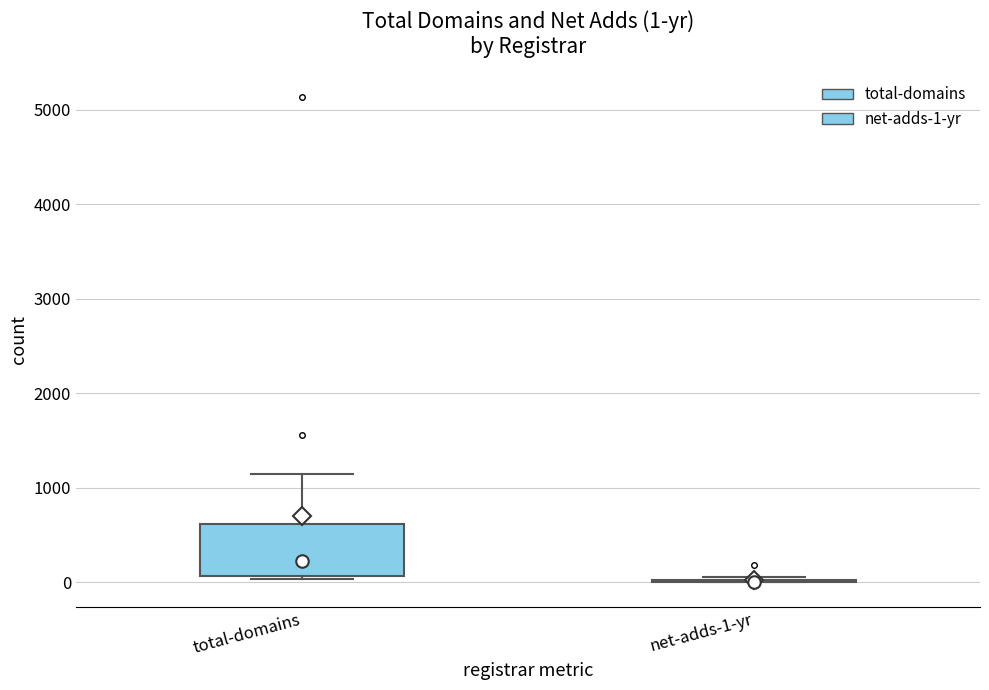

Comparing the boxes themselves (not the whiskers), which one is the tallest?

total-domains